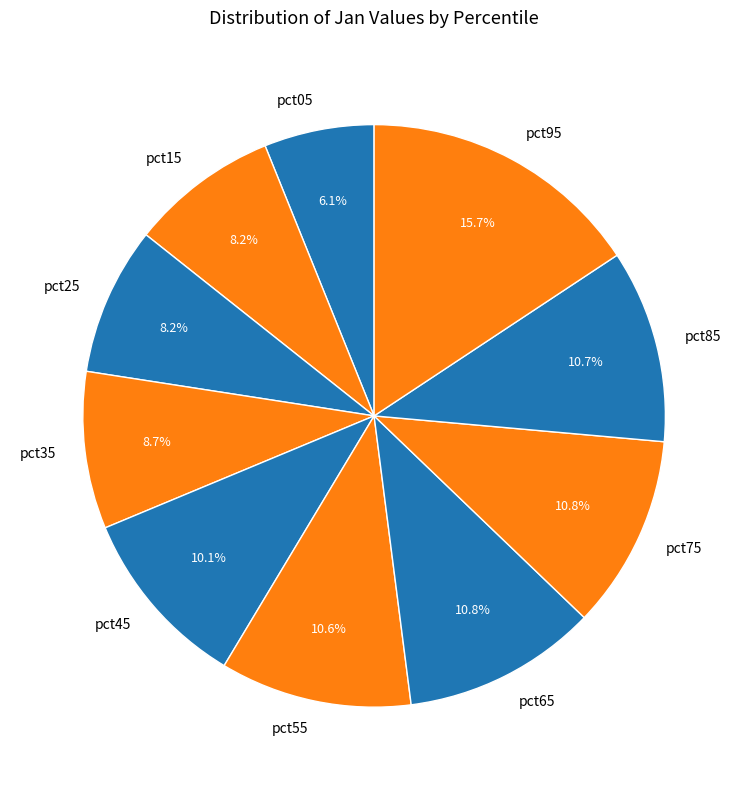

The pct75 slice represents 11% of the pie. True or false?

True